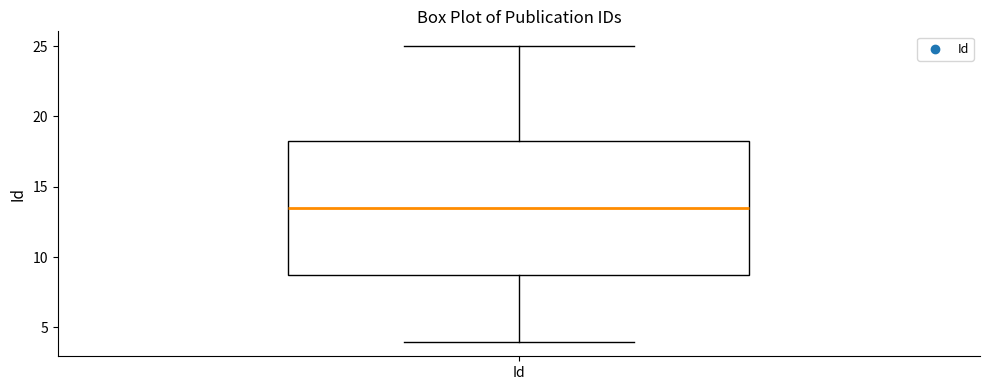

Read this box plot against the y-axis: the position of the median line, the range covered by the box, and the ends of both whiskers. The values are not printed on the chart, so give them approximately, as read against the axis.

median 13.5, box 9.0 to 18.5, whiskers 4.0 to 25.0